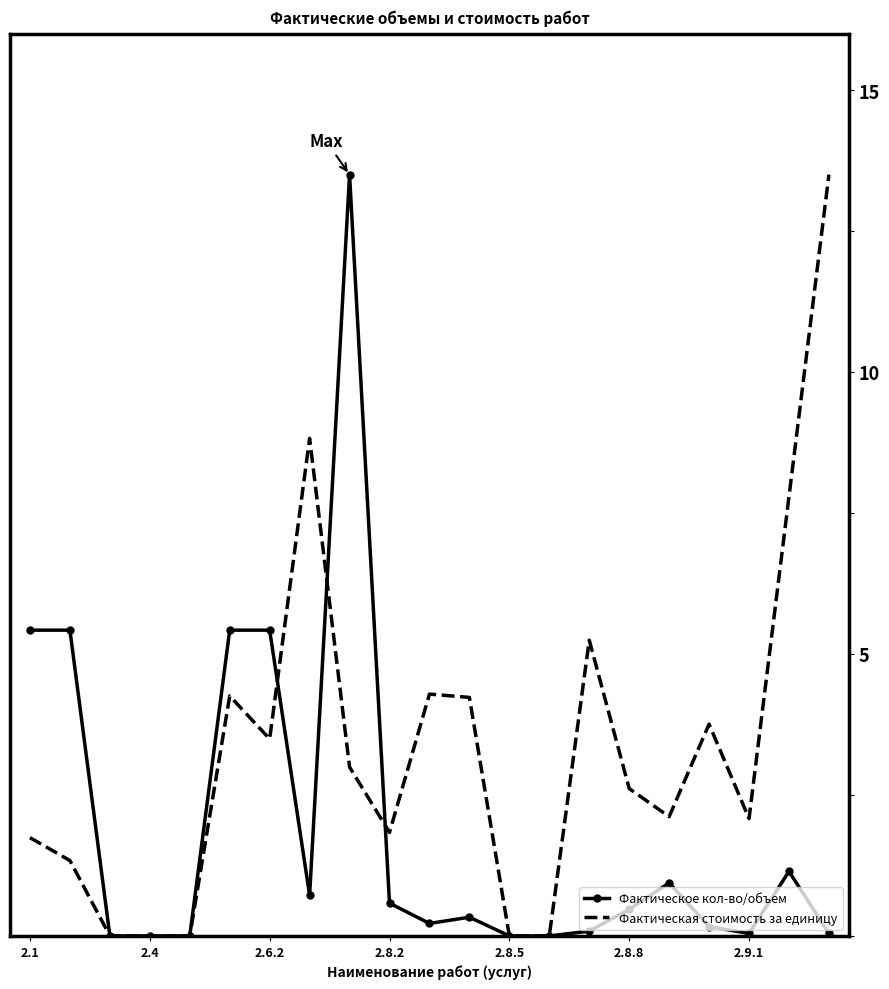

Which series has the largest total across all categories?

Фактическая стоимость за единицу